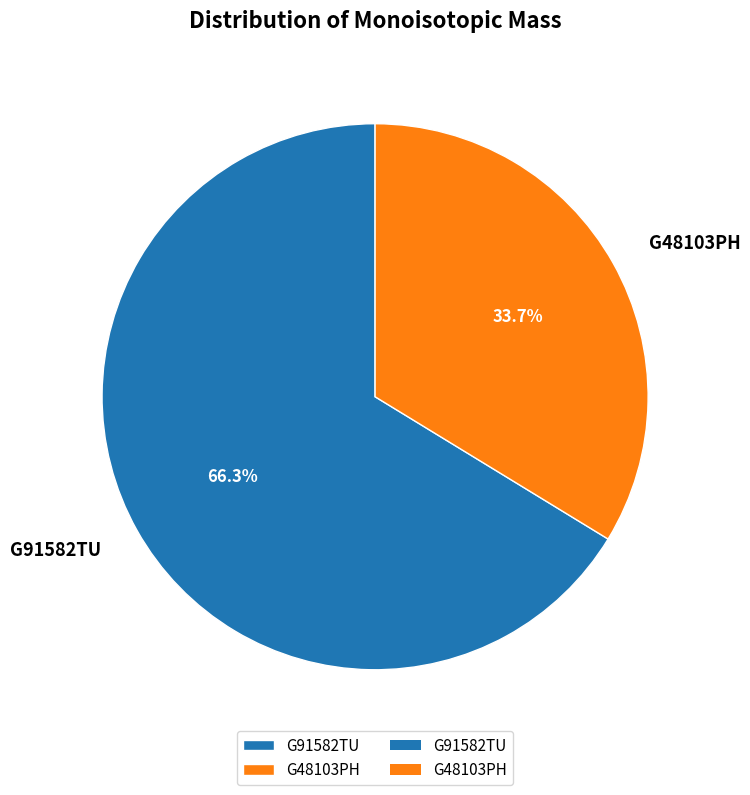

Which slice represents more than half of the pie?

G91582TU